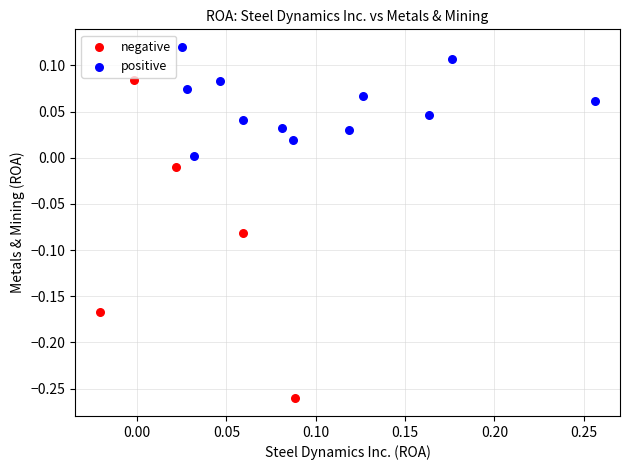

Which series contains the highest Y value?

positive